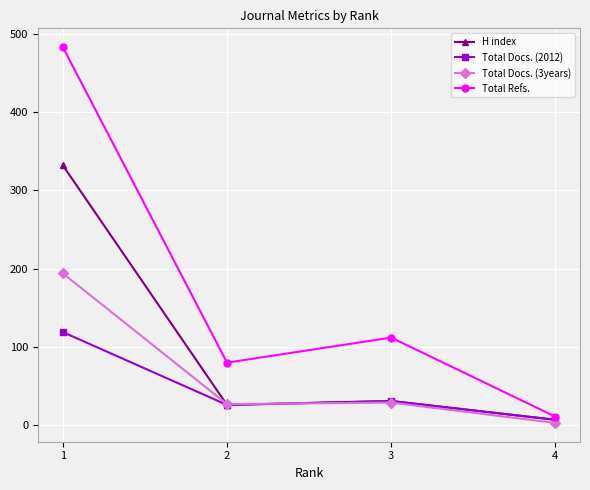

At which label does H index first exceed 31?

1